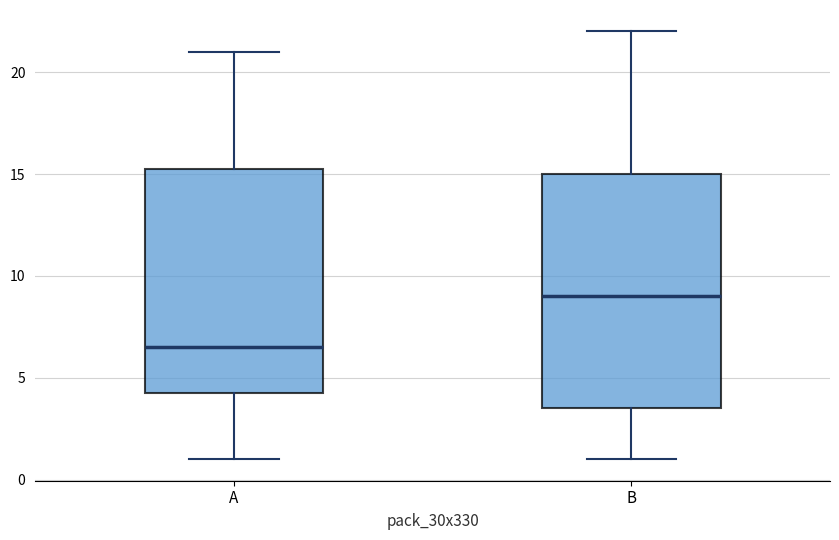

Reading left to right, read every box against the y-axis: the position of its median line, the range the box covers, and the ends of its whiskers. The values are not printed on the chart, so give them approximately, as read against the axis.

A: median 6.5, box 4.5 to 15.5, whiskers 1.0 to 21.0
B: median 9.0, box 3.5 to 15.0, whiskers 1.0 to 22.0